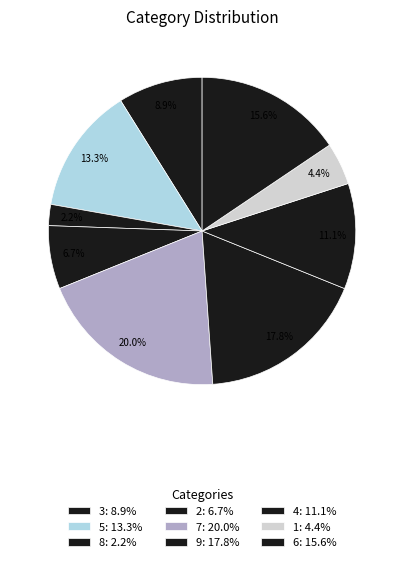

Is there any slice that represents more than half of the pie?

No